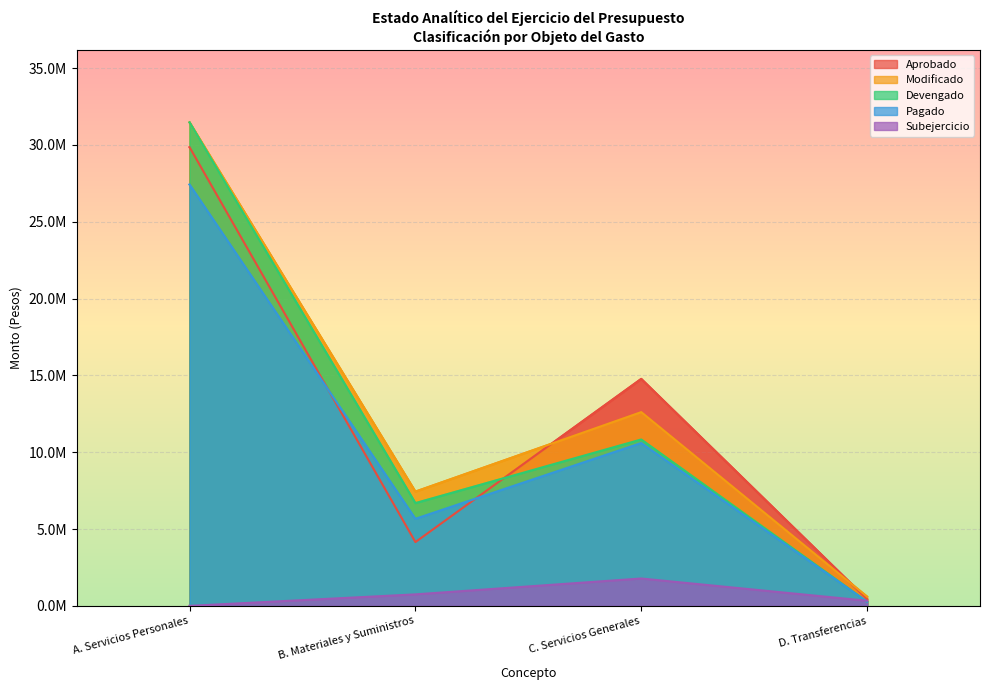

True or false: Pagado and Modificado intersect in this chart.

False